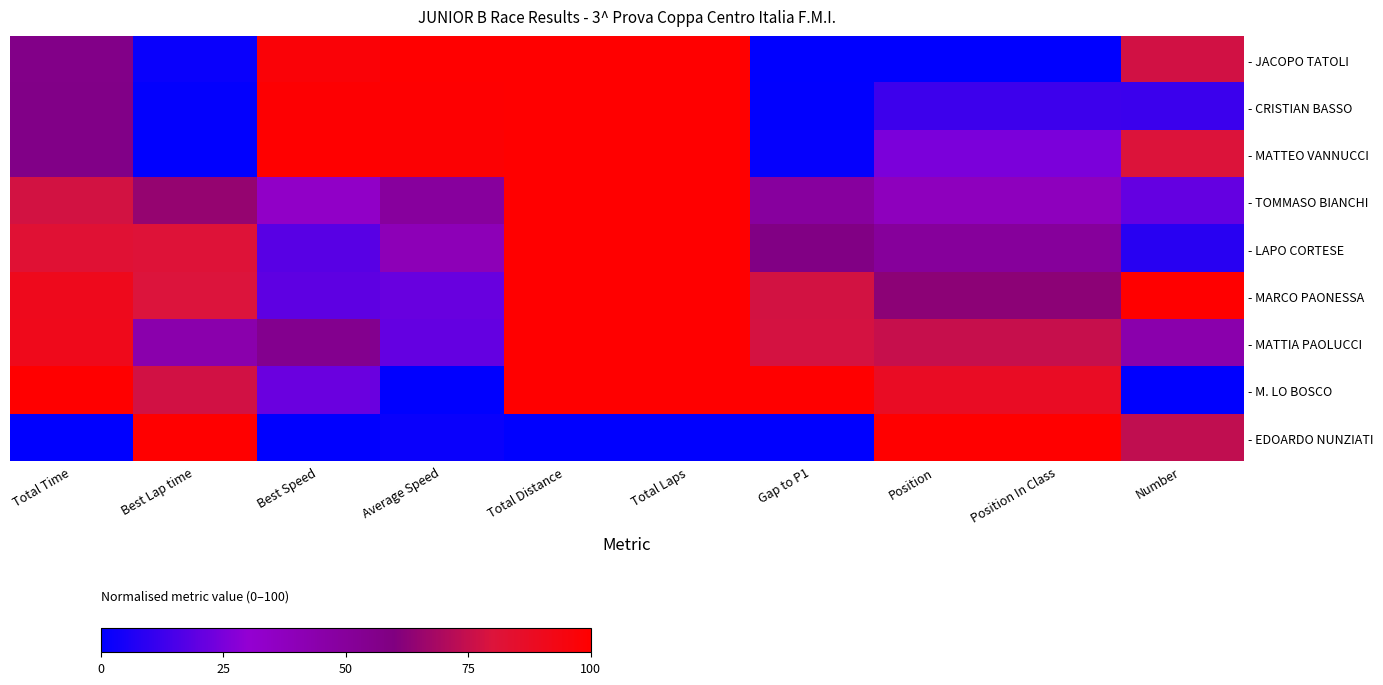

Reading right to left, transcribe all the data shown in this chart.

- JACOPO TATOLI: Number=77.6	Position In Class=0.0	Position=0.0	Gap to P1=0.0	Total Laps=100.0	Total Distance=100.0	Average Speed=100.0	Best Speed=97.6	Best Lap time=2.3	Total Time=56.9
- CRISTIAN BASSO: Number=12.1	Position In Class=12.5	Position=12.5	Gap to P1=0.5	Total Laps=100.0	Total Distance=100.0	Average Speed=99.5	Best Speed=98.9	Best Lap time=1.0	Total Time=57.1
- MATTEO VANNUCCI: Number=80.4	Position In Class=25.0	Position=25.0	Gap to P1=1.2	Total Laps=100.0	Total Distance=100.0	Average Speed=98.7	Best Speed=100.0	Best Lap time=0.0	Total Time=57.4
- TOMMASO BIANCHI: Number=20.6	Position In Class=37.5	Position=37.5	Gap to P1=49.0	Total Laps=100.0	Total Distance=100.0	Average Speed=49.6	Best Speed=34.3	Best Lap time=64.8	Total Time=78.0
- LAPO CORTESE: Number=8.4	Position In Class=50.0	Position=50.0	Gap to P1=58.5	Total Laps=100.0	Total Distance=100.0	Average Speed=40.1	Best Speed=18.4	Best Lap time=81.0	Total Time=82.1
- MARCO PAONESSA: Number=100.0	Position In Class=62.5	Position=62.5	Gap to P1=77.8	Total Laps=100.0	Total Distance=100.0	Average Speed=21.2	Best Speed=19.5	Best Lap time=79.9	Total Time=90.4
- MATTIA PAOLUCCI: Number=43.9	Position In Class=75.0	Position=75.0	Gap to P1=78.3	Total Laps=100.0	Total Distance=100.0	Average Speed=20.7	Best Speed=55.0	Best Lap time=44.0	Total Time=90.7
- M. LO BOSCO: Number=0.0	Position In Class=87.5	Position=87.5	Gap to P1=100.0	Total Laps=100.0	Total Distance=100.0	Average Speed=0.0	Best Speed=21.6	Best Lap time=77.7	Total Time=100.0
- EDOARDO NUNZIATI: Number=73.8	Position In Class=100.0	Position=100.0	Gap to P1=0.0	Total Laps=0.0	Total Distance=0.0	Average Speed=2.0	Best Speed=0.0	Best Lap time=100.0	Total Time=0.0